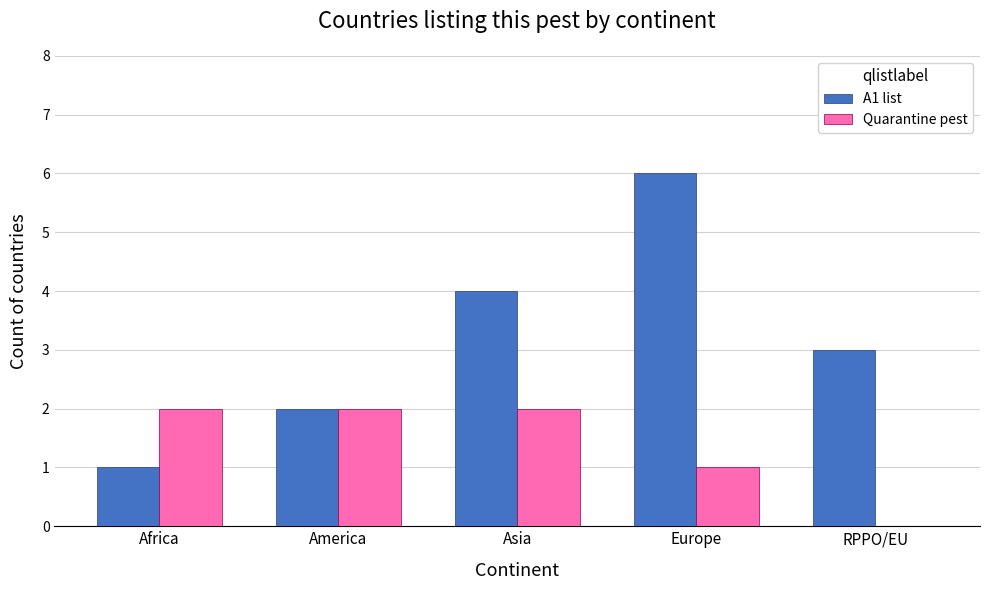

Which series changed the most between Asia and Europe?

A1 list